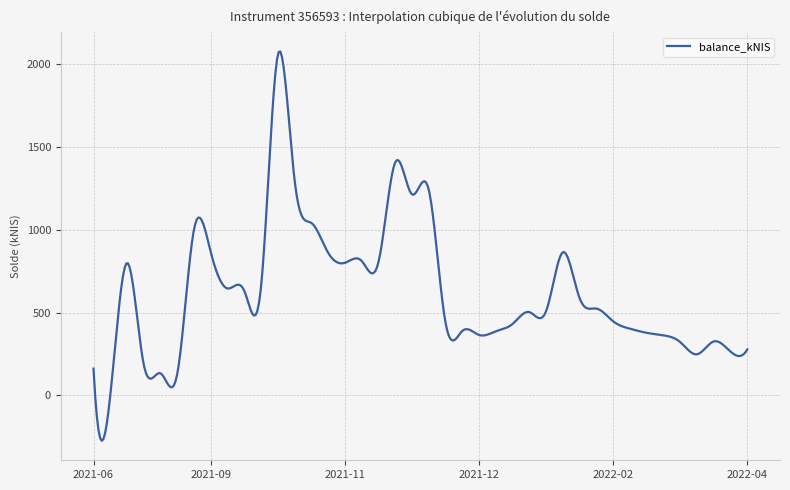

What is the smallest value displayed?

-274.8